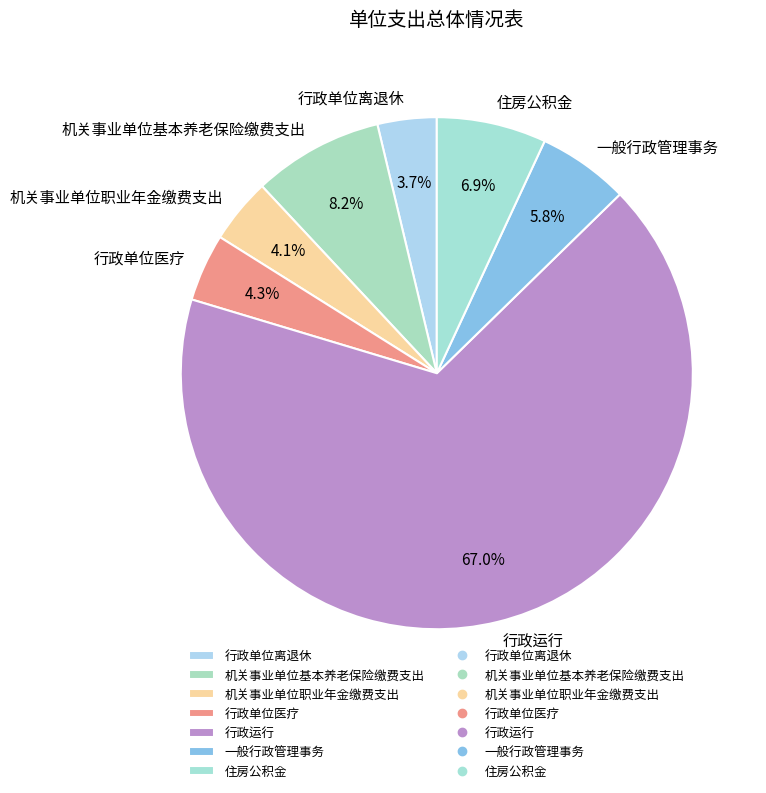

To the nearest percent, what is the difference between the largest and smallest slice percentages?

63%